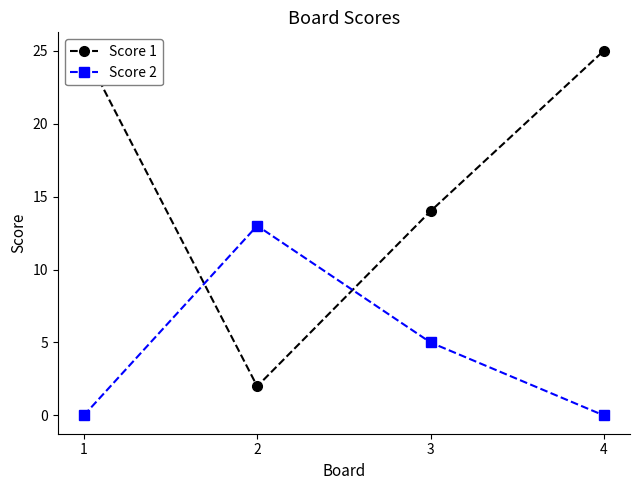

Read the Score 2 value at 2.

13